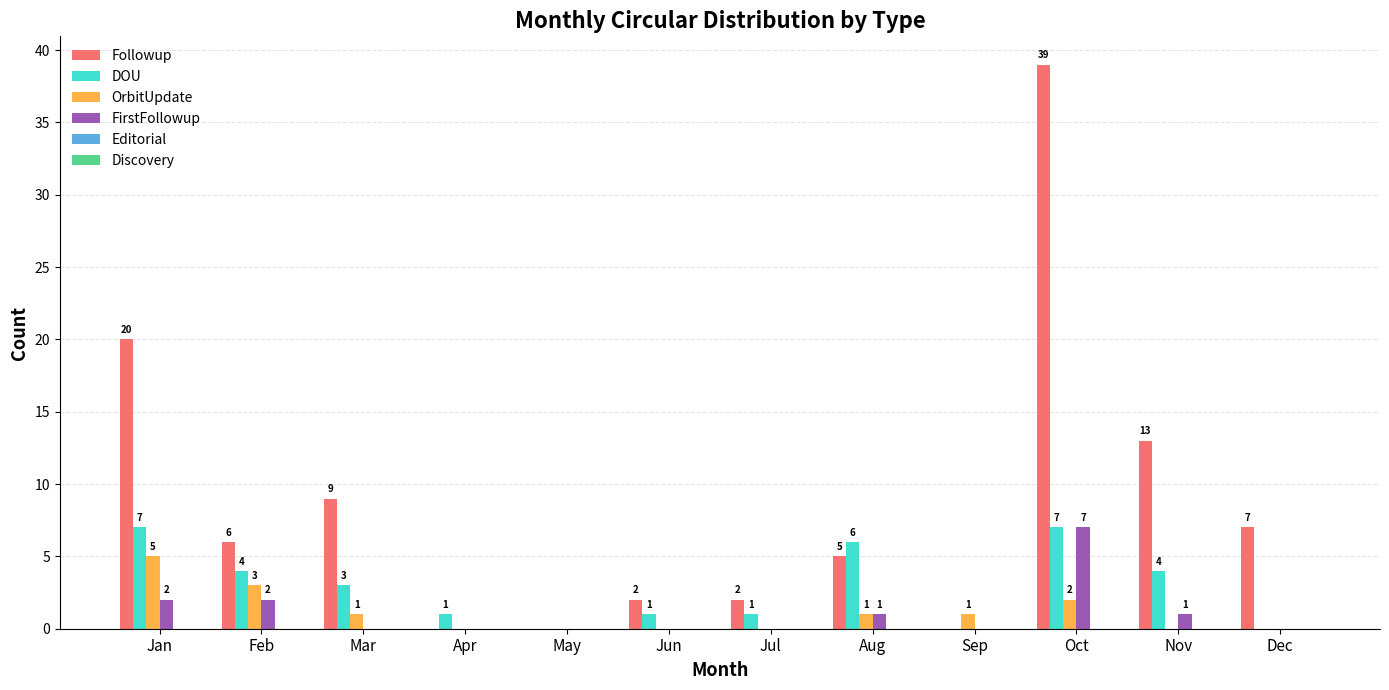

Reading left to right, extract all data points from this chart.

Followup: Jan=20	Feb=6	Mar=9	Apr=0	May=0	Jun=2	Jul=2	Aug=5	Sep=0	Oct=39	Nov=13	Dec=7
DOU: Jan=7	Feb=4	Mar=3	Apr=1	May=0	Jun=1	Jul=1	Aug=6	Sep=0	Oct=7	Nov=4	Dec=0
OrbitUpdate: Jan=5	Feb=3	Mar=1	Apr=0	May=0	Jun=0	Jul=0	Aug=1	Sep=1	Oct=2	Nov=0	Dec=0
FirstFollowup: Jan=2	Feb=2	Mar=0	Apr=0	May=0	Jun=0	Jul=0	Aug=1	Sep=0	Oct=7	Nov=1	Dec=0